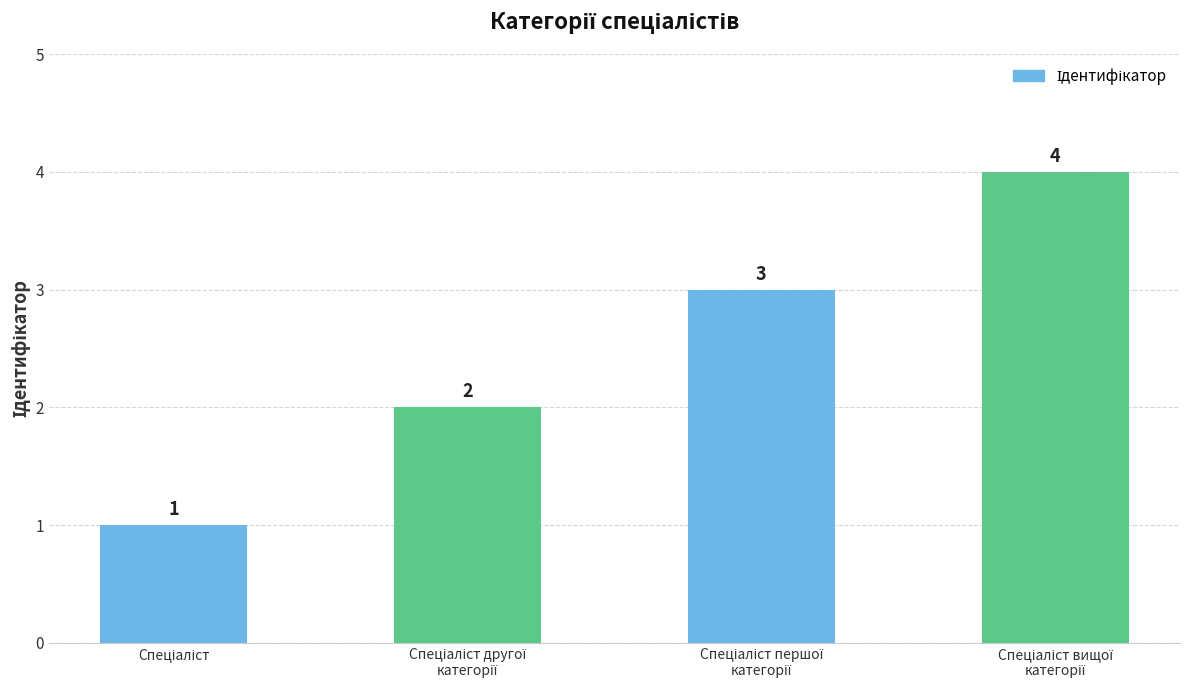

Count the values in the range 2 to 4.

3